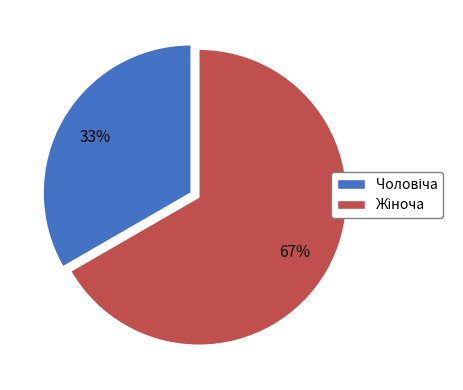

Does any single category account for the majority?

Yes